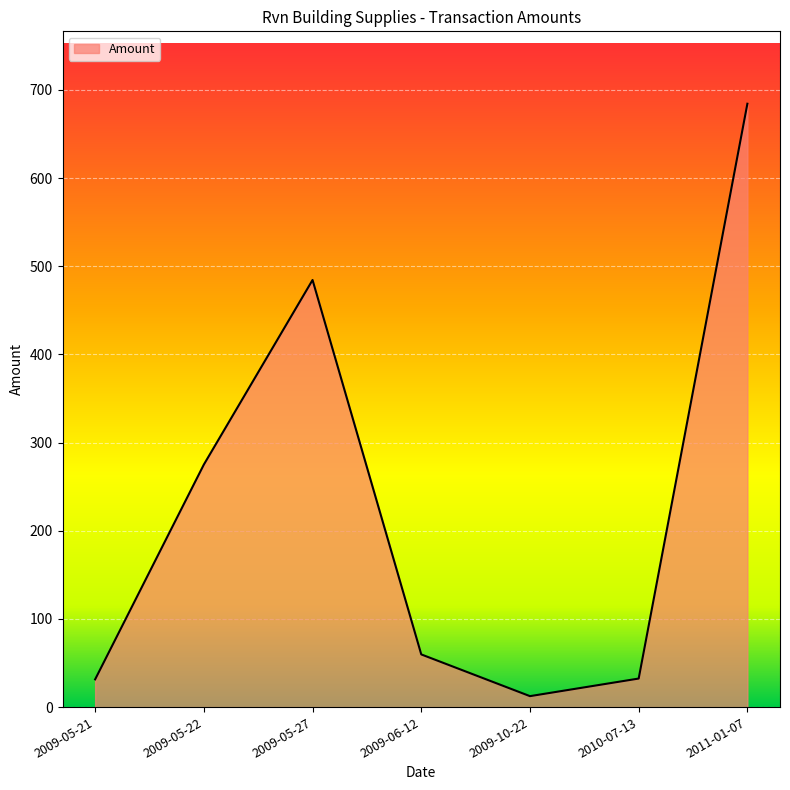

What is the average value?

225.7